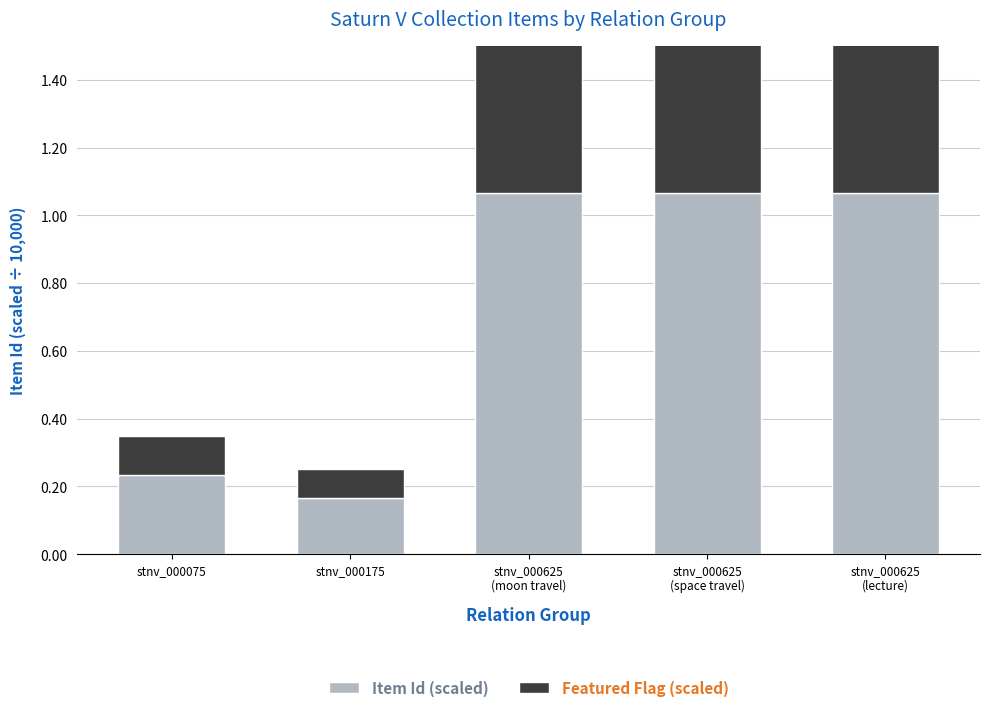

Count the number of categories in the chart.

5